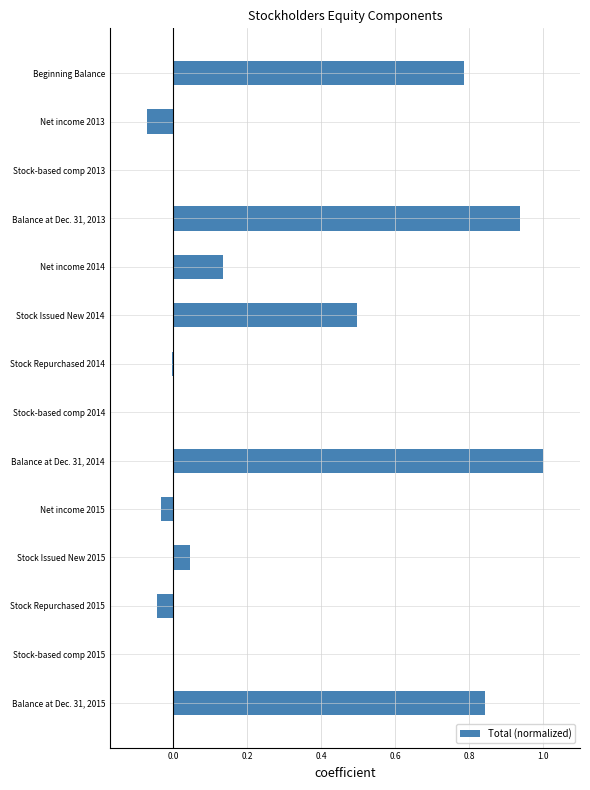

True or false: the data shows -0.0 at Net income 2015.

True